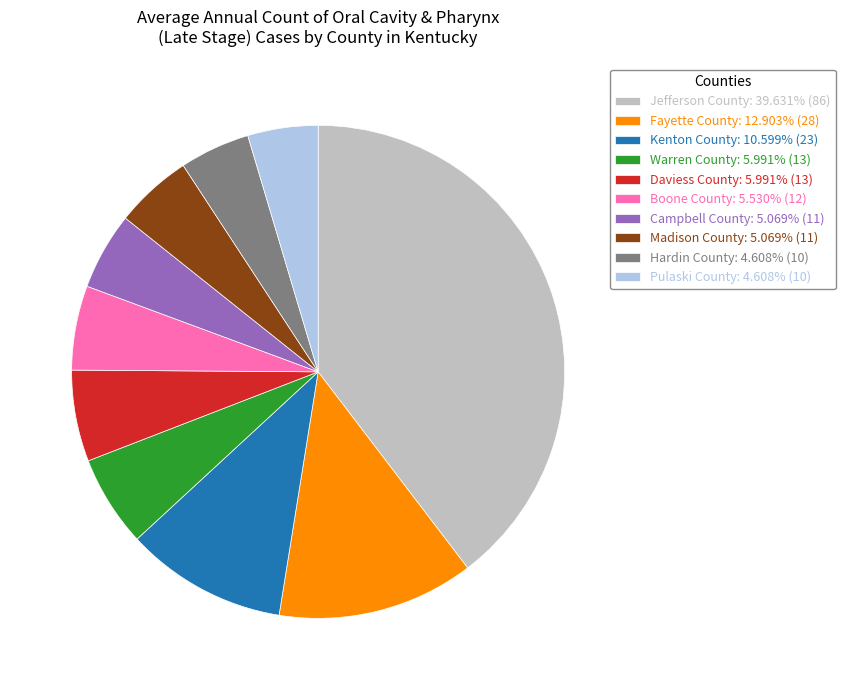

Do Campbell County: 5.069% (11) and Madison County: 5.069% (11) together represent more than half of the pie?

No